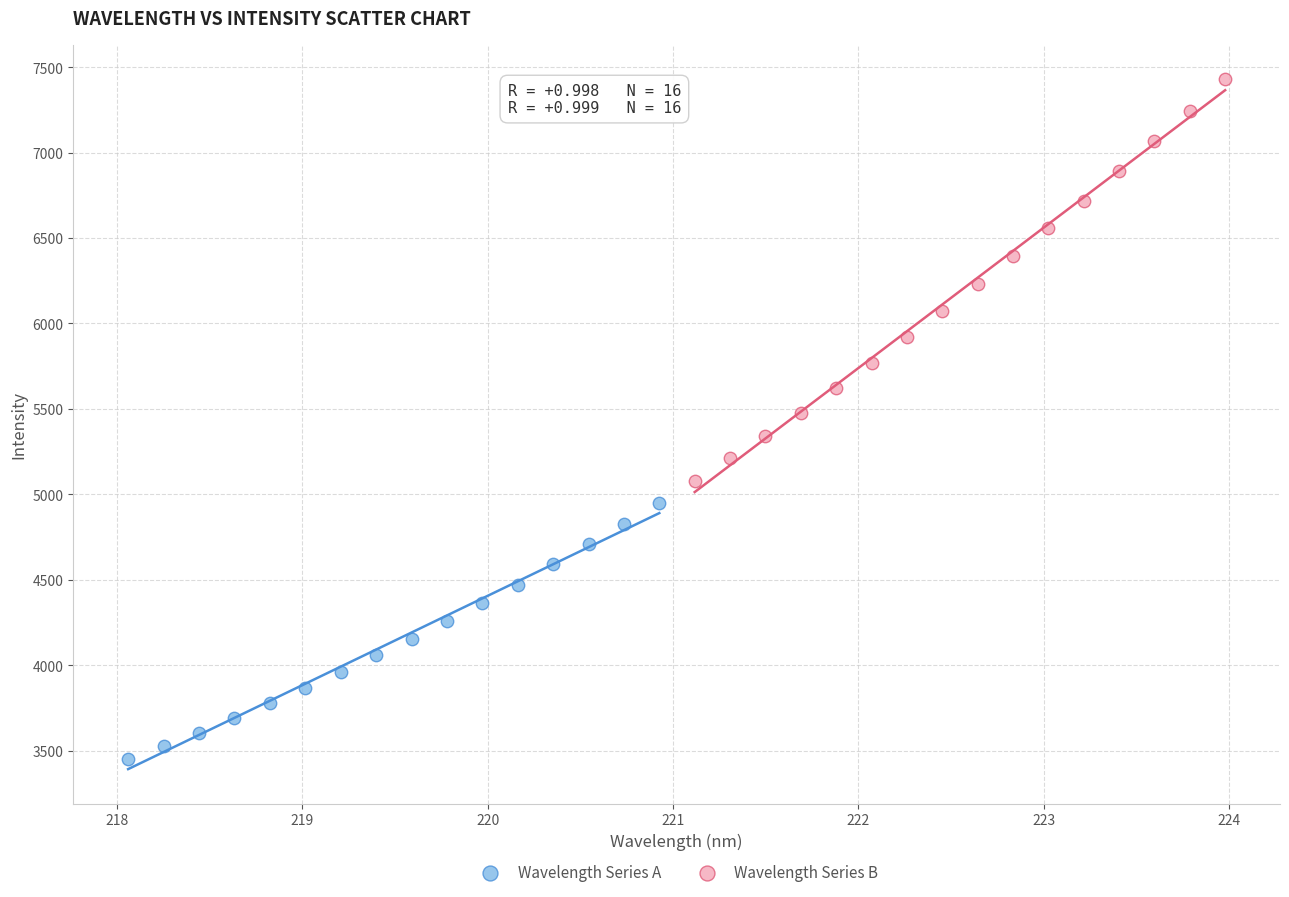

Which series reaches the maximum Y coordinate?

Wavelength Series B